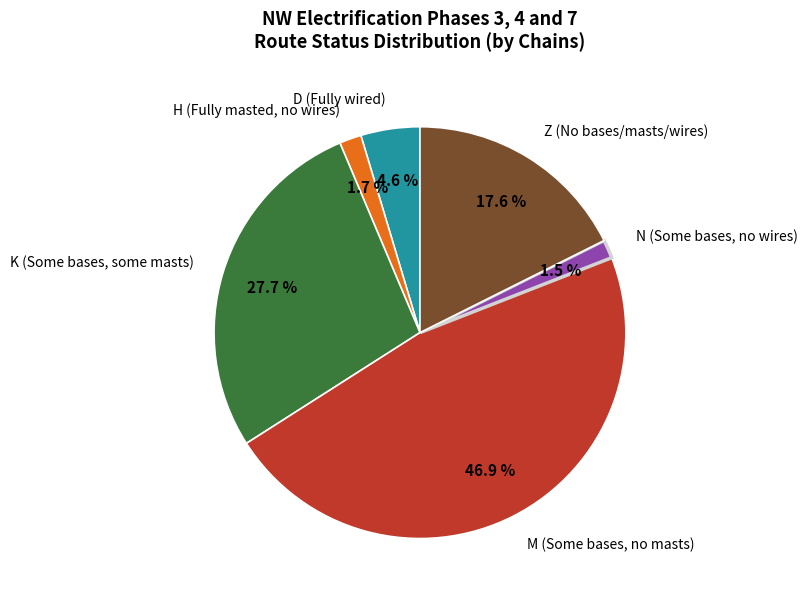

Is there any slice that represents more than half of the pie?

No